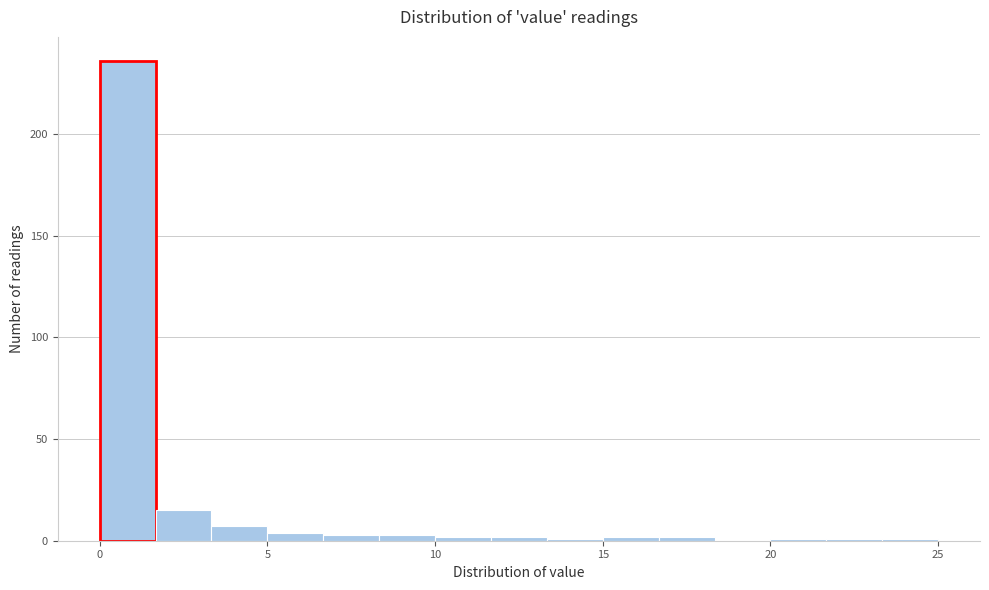

Read against the x-axis, roughly where is the centre of the tallest bar?

1.0